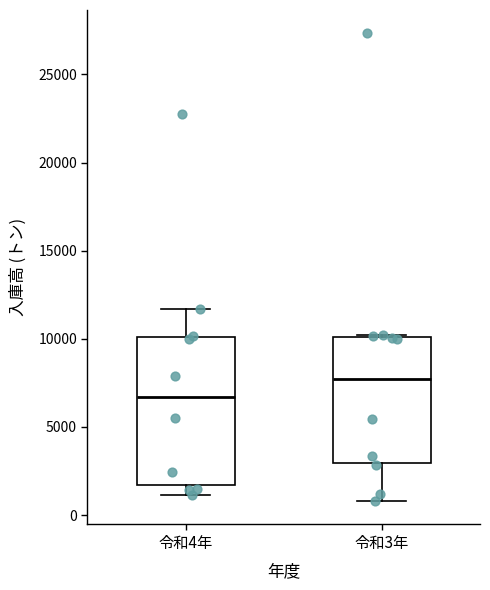

Comparing the boxes themselves (not the whiskers), which one is the tallest?

令和4年